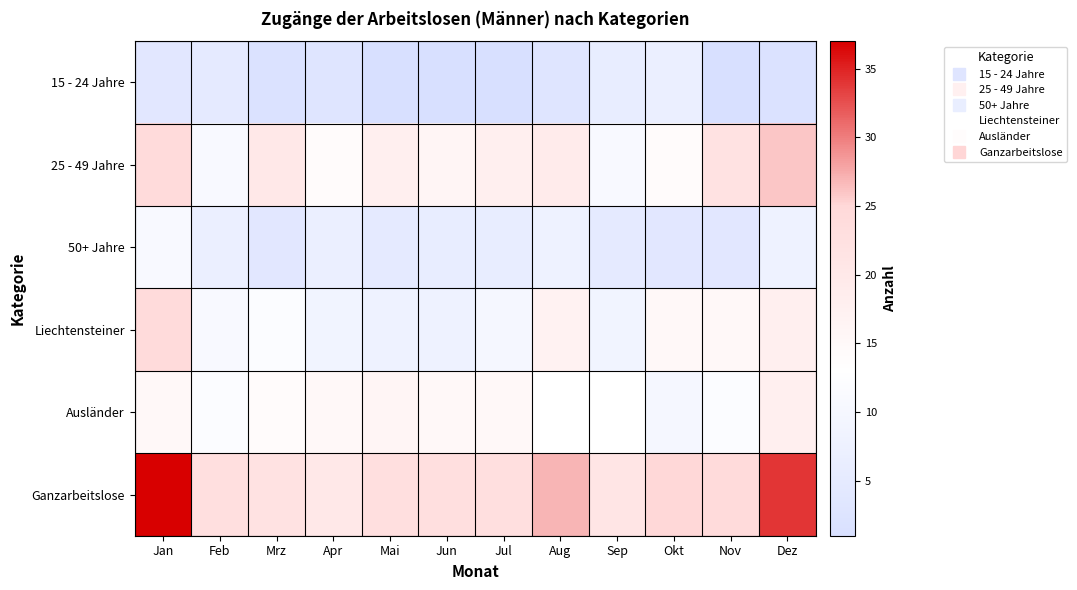

Which series has the largest range (max minus min)?

Ganzarbeitslose